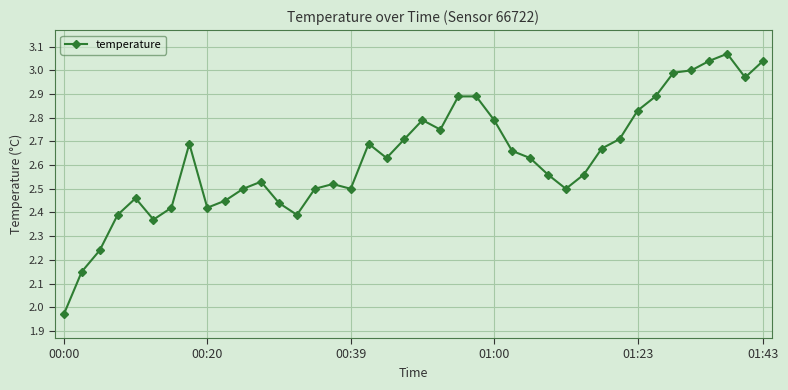

What is the difference between the maximum and minimum values?

1.1